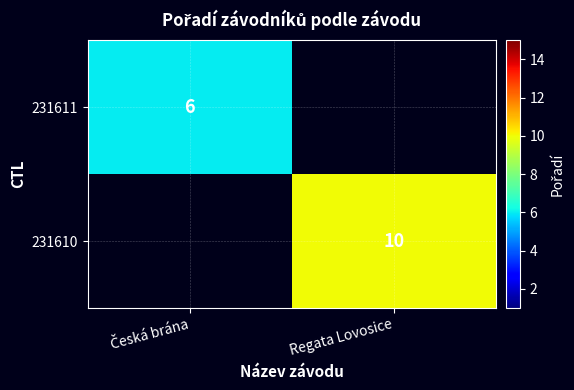

The 231610 series shows 10 at Regata Lovosice. True or false?

True